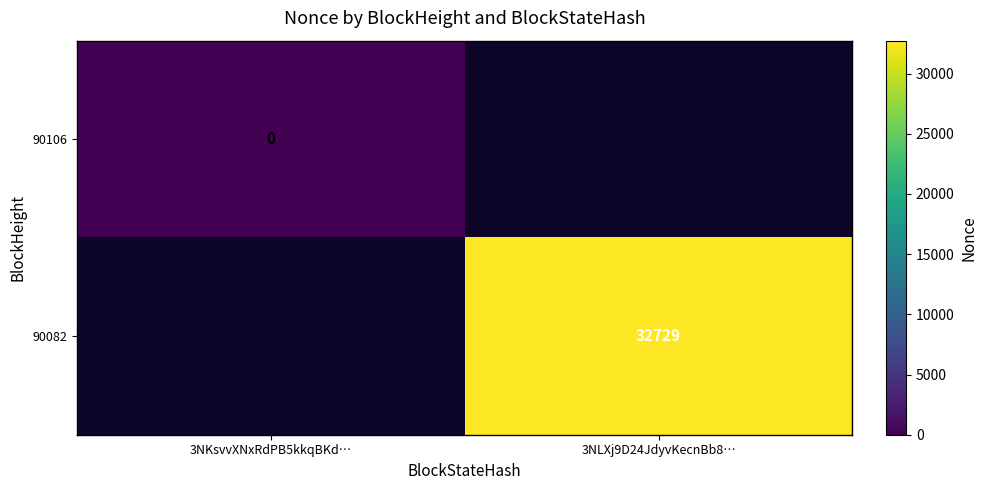

What is the maximum value shown in the chart?

32729.0